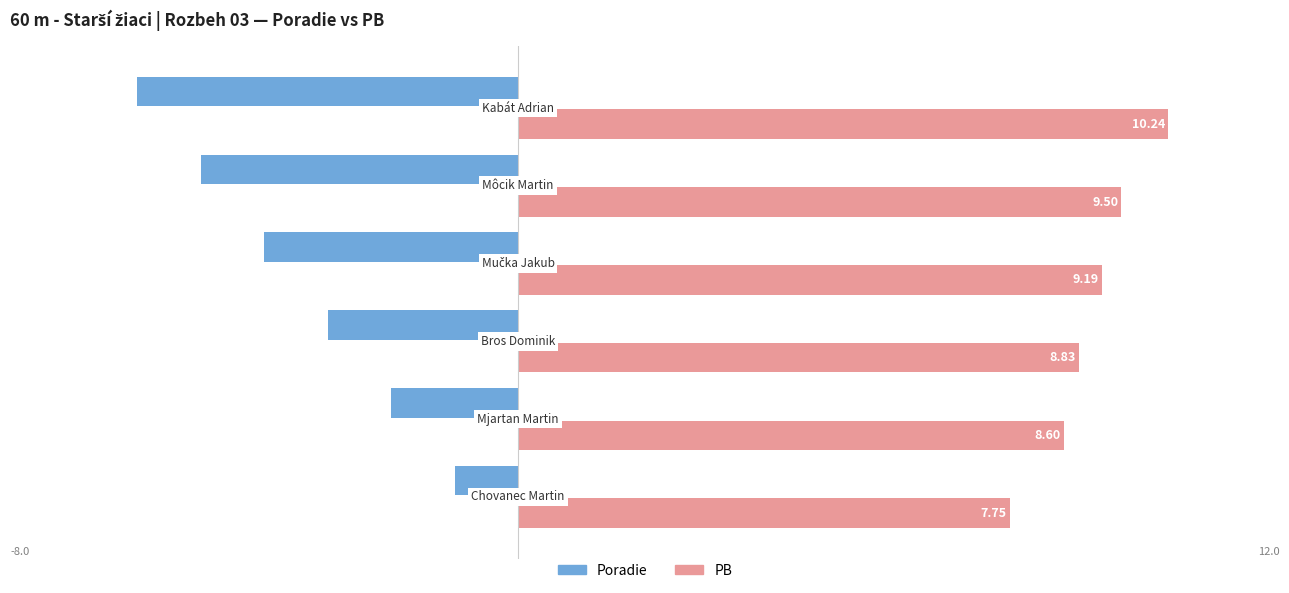

What are all the series names shown in the legend?

Poradie, PB